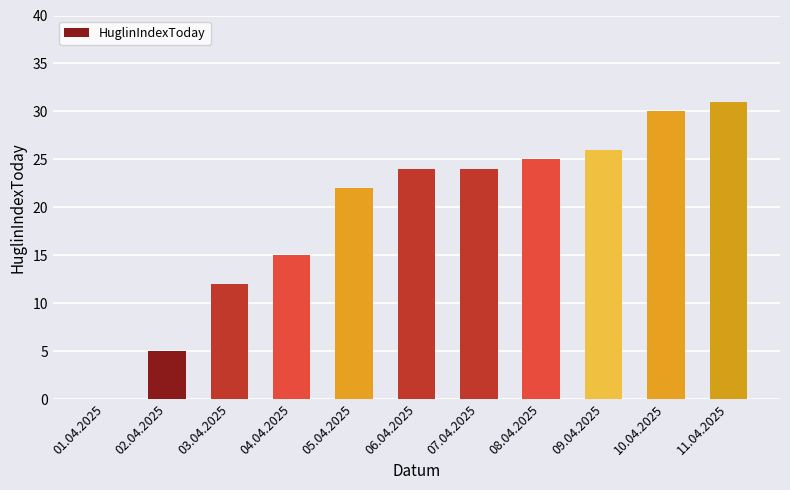

Read the value at 09.04.2025.

26